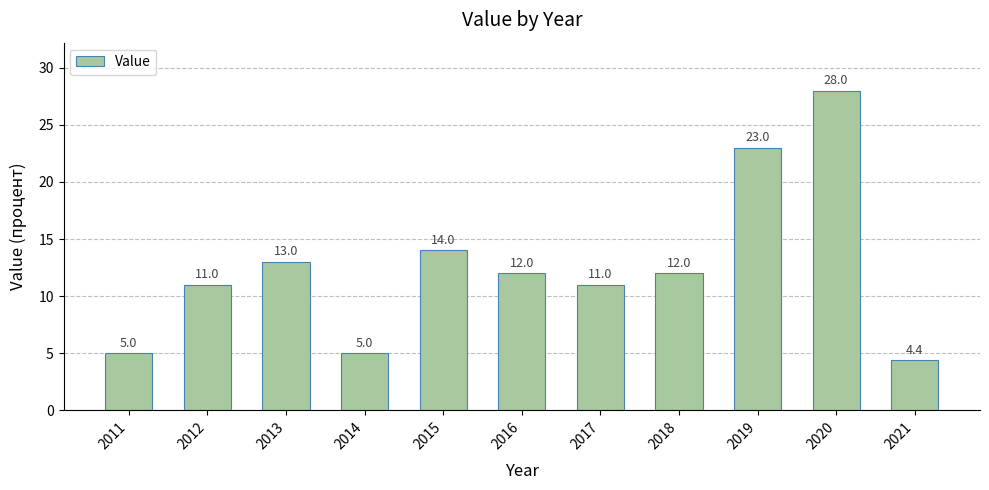

What is the average value?

12.6